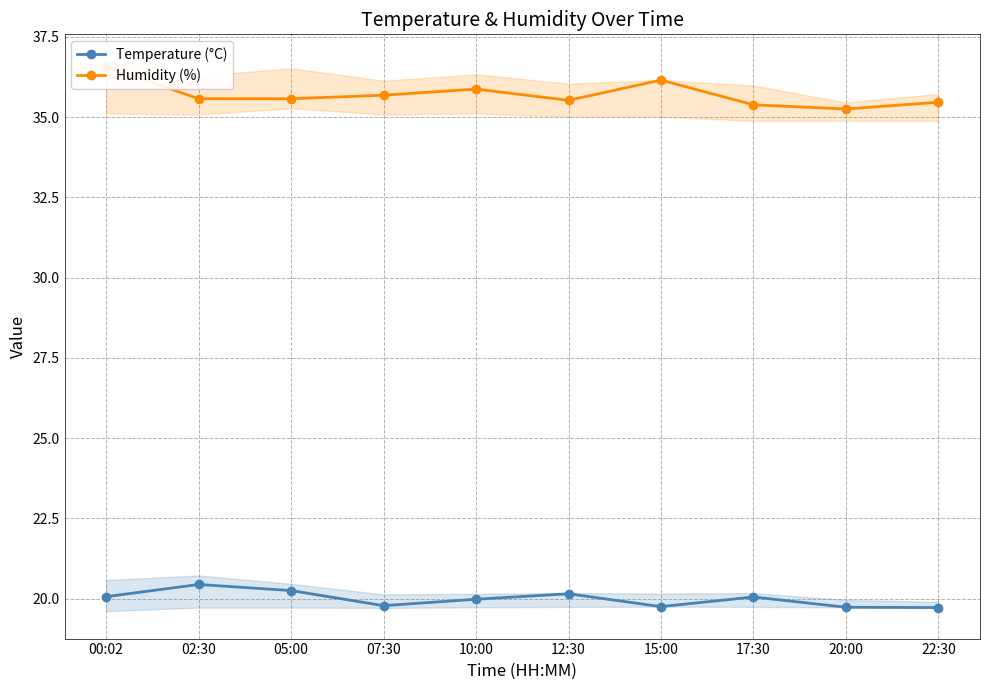

What is the minimum value shown in the chart?

19.7